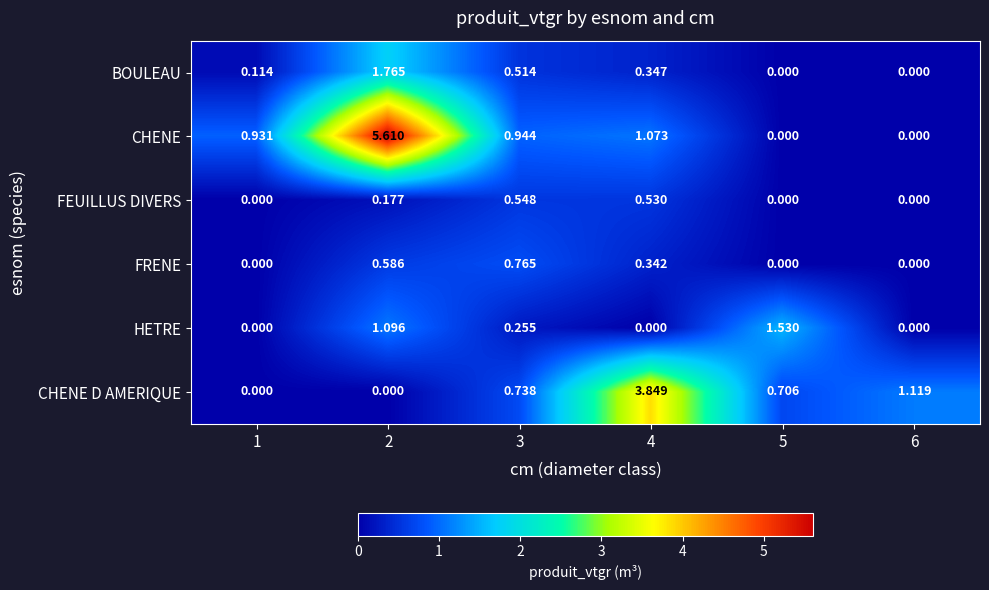

What is the greatest value displayed?

5.6